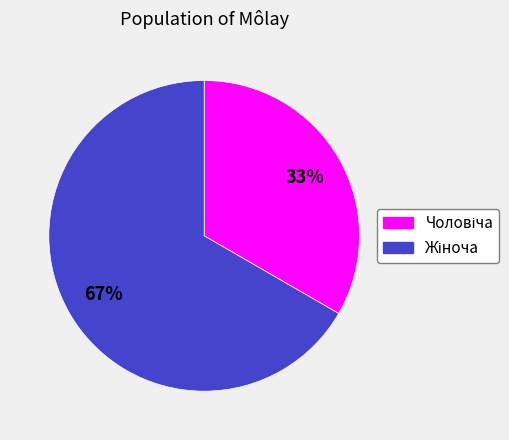

Is there a majority slice in this chart?

Yes